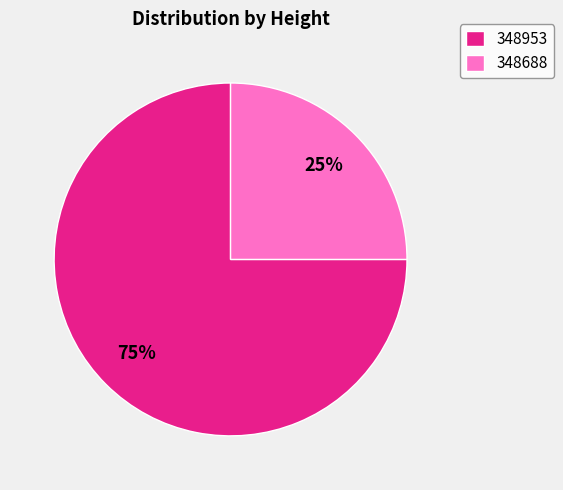

Which category has the biggest portion of the pie?

348953